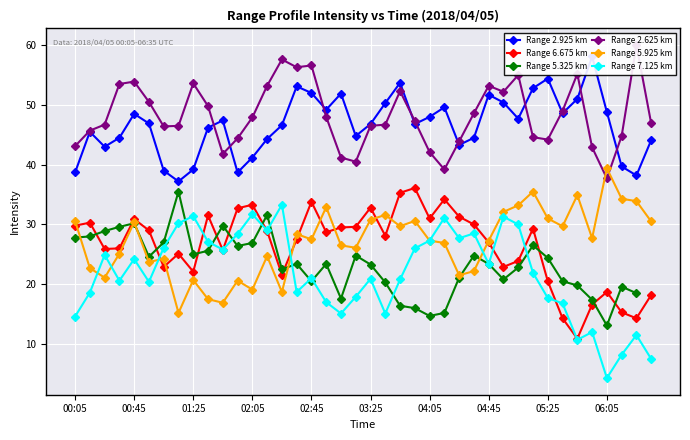

What is the sum of all Range 5.925 km values?

1082.8